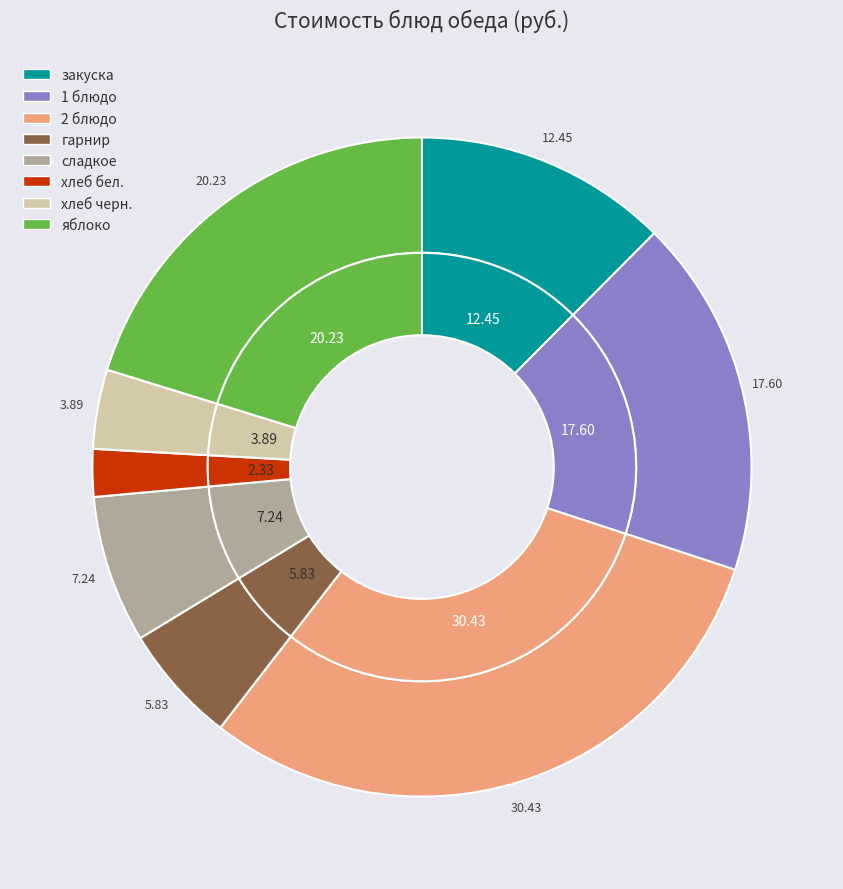

How many segments does this pie chart have?

8